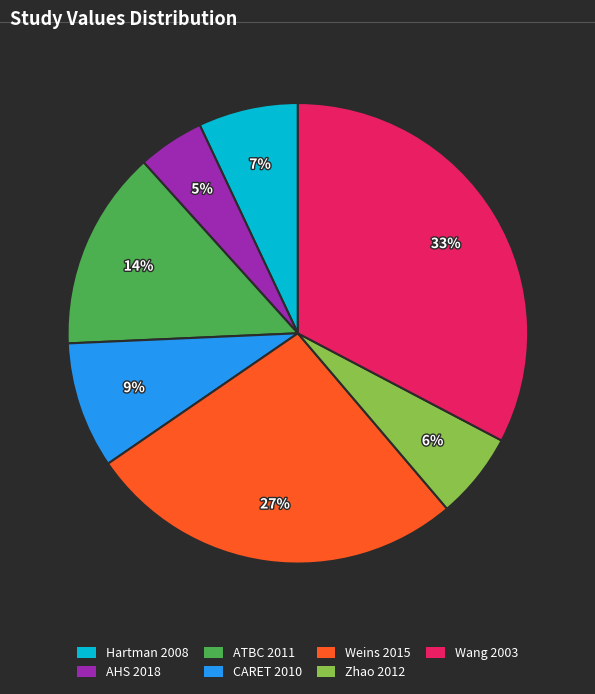

Does any single category account for the majority?

No